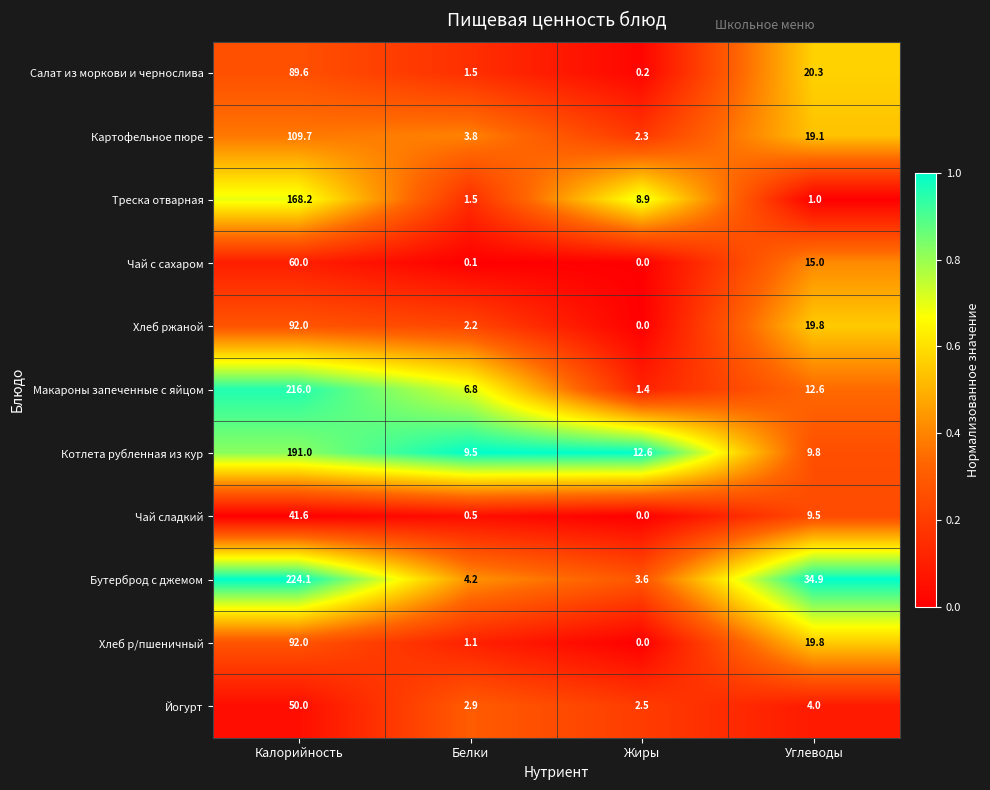

Which series has the largest total across all categories?

Бутерброд с джемом